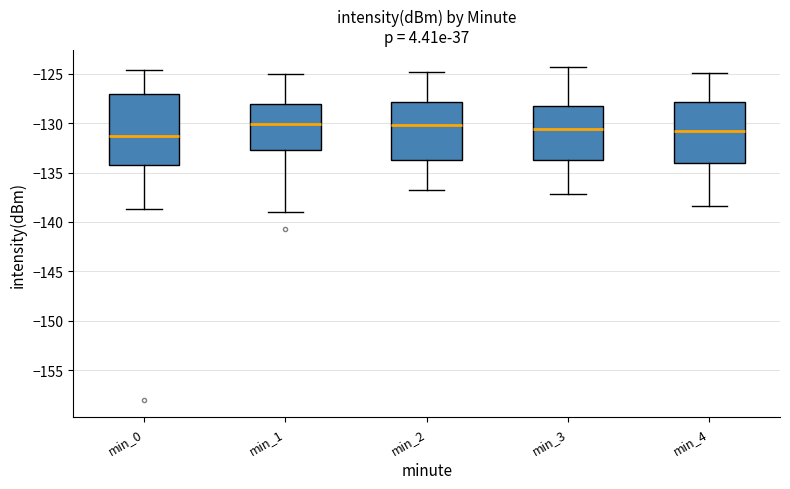

Reading left to right, read every box against the y-axis: the position of its median line, the range the box covers, and the ends of its whiskers. The values are not printed on the chart, so give them approximately, as read against the axis.

min_0: median -131.5, box -134.0 to -127.0, whiskers -138.5 to -124.5
min_1: median -130.0, box -132.5 to -128.0, whiskers -139.0 to -125.0
min_2: median -130.0, box -133.5 to -128.0, whiskers -137.0 to -125.0
min_3: median -130.5, box -133.5 to -128.0, whiskers -137.0 to -124.5
min_4: median -131.0, box -134.0 to -128.0, whiskers -138.5 to -125.0